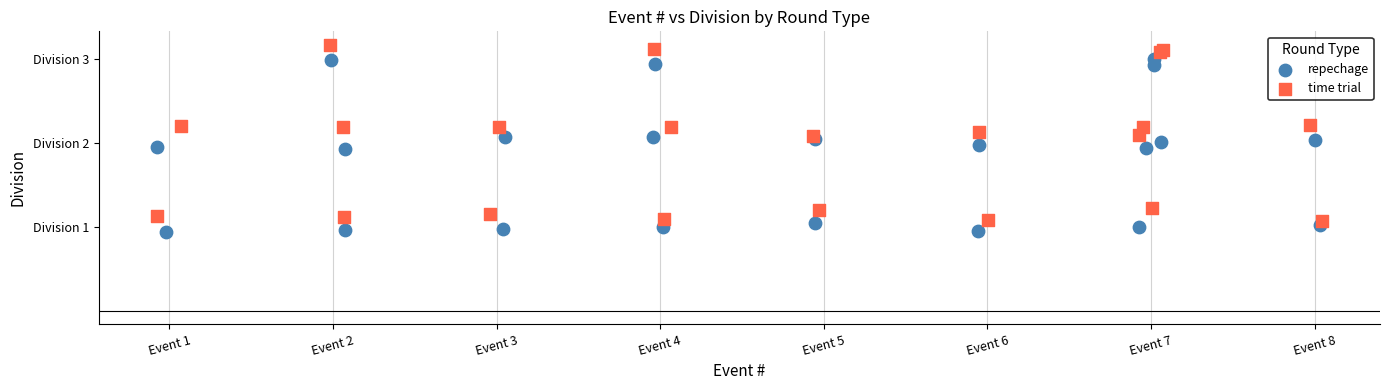

What are all the series names shown in the legend?

repechage, time trial